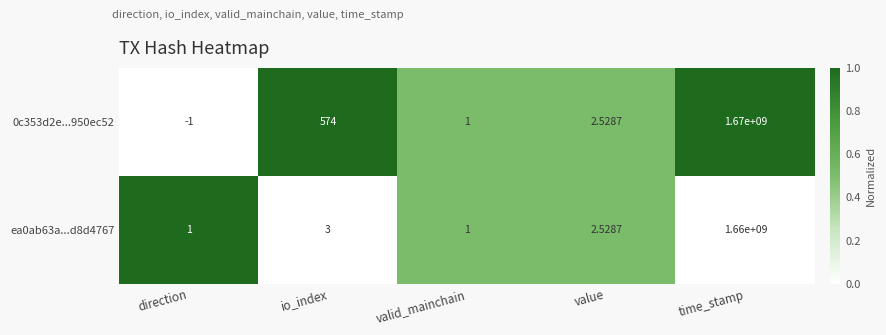

At which label is ea0ab63a...d8d4767 closest to 830000000?

io_index